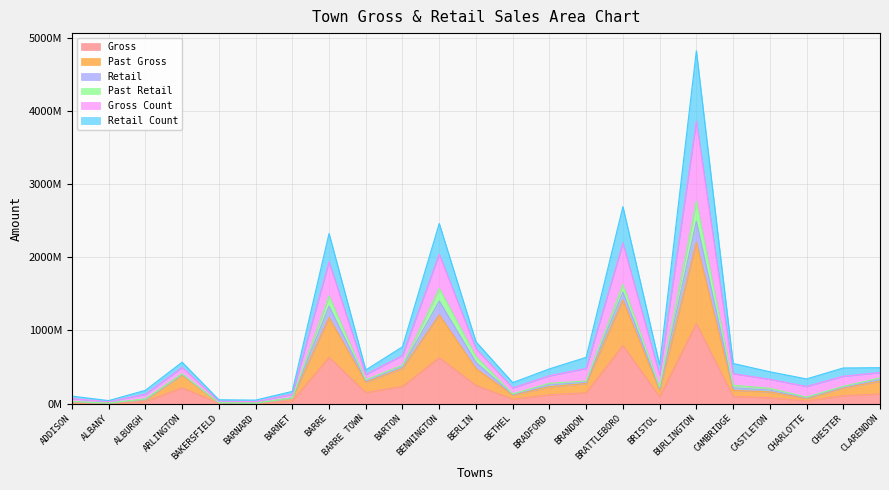

What are all the series names shown in the legend?

Gross, Past Gross, Retail, Past Retail, Gross Count, Retail Count